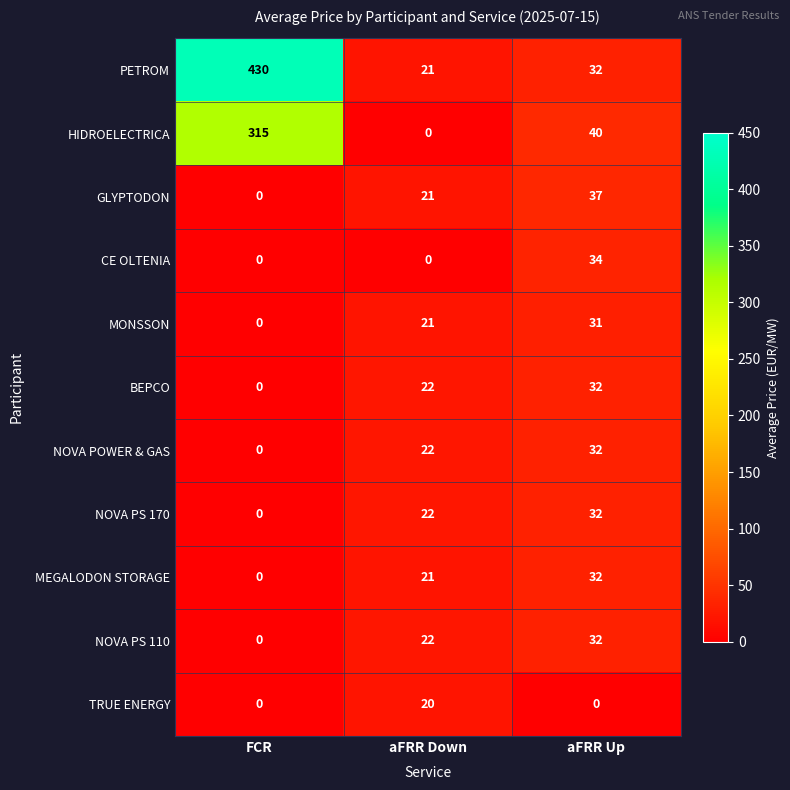

List the labels in order of NOVA POWER & GAS value, largest first.

aFRR Up, aFRR Down, FCR